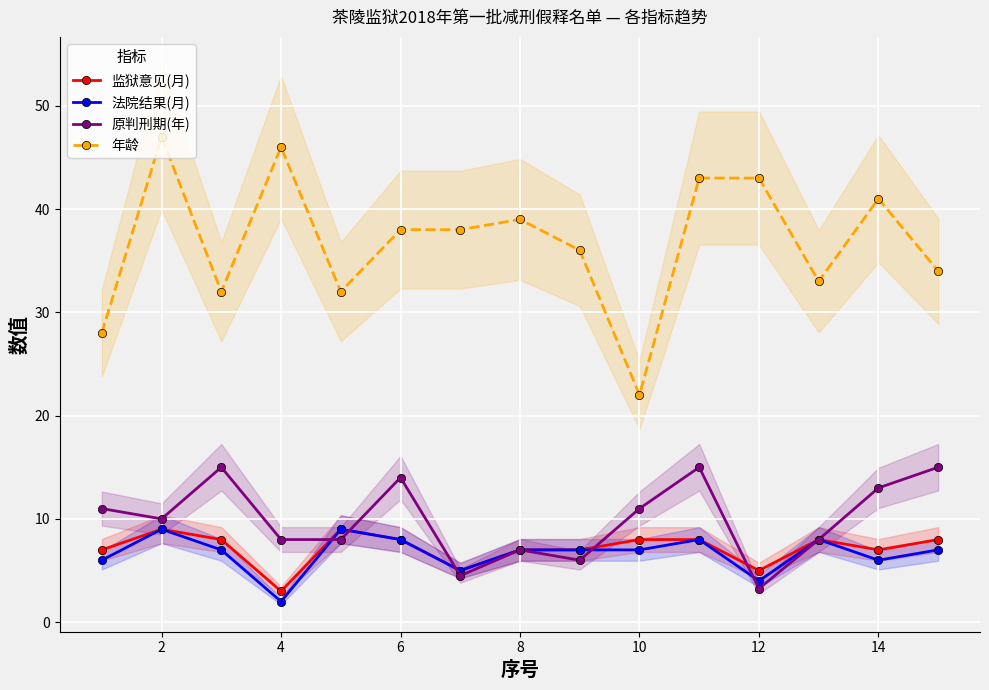

The value of 年龄 at 10 is 29.5. True or false?

False